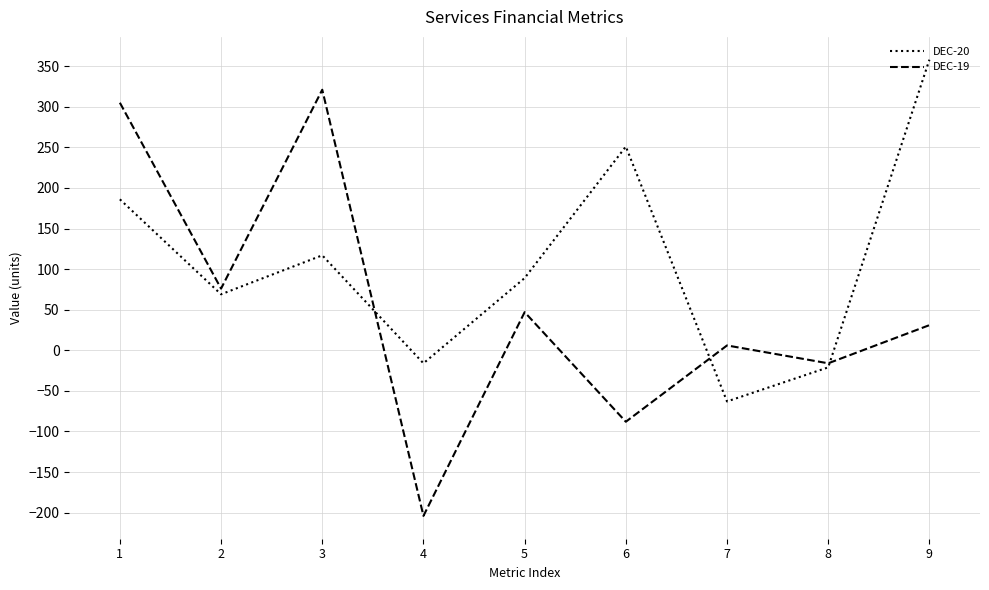

List the series in order of their overall mean, highest first.

DEC-20, DEC-19